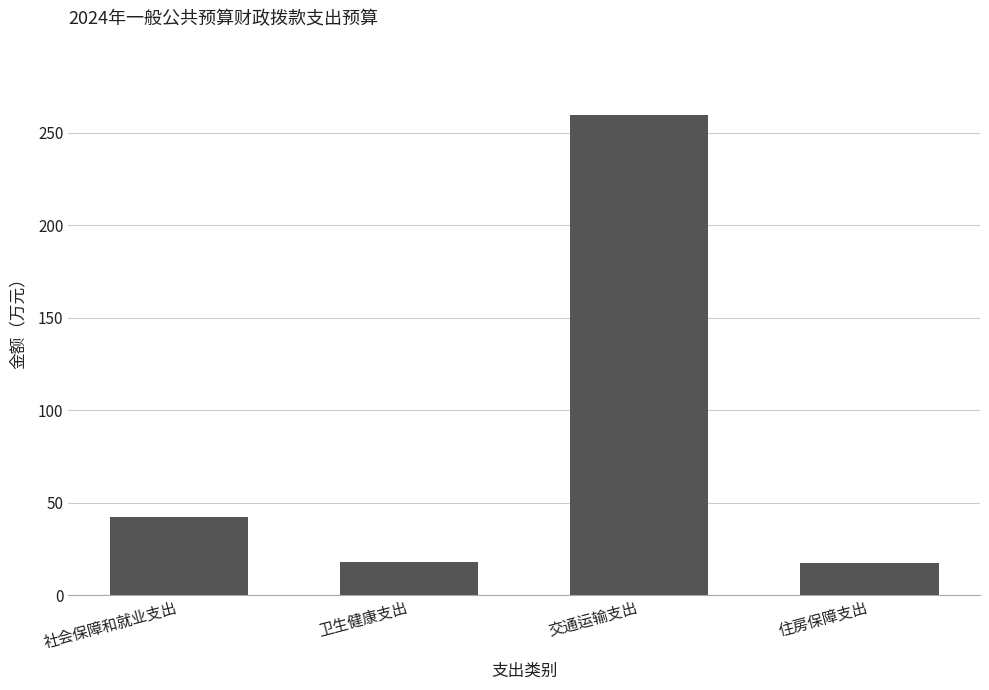

Are the bars horizontal?

No